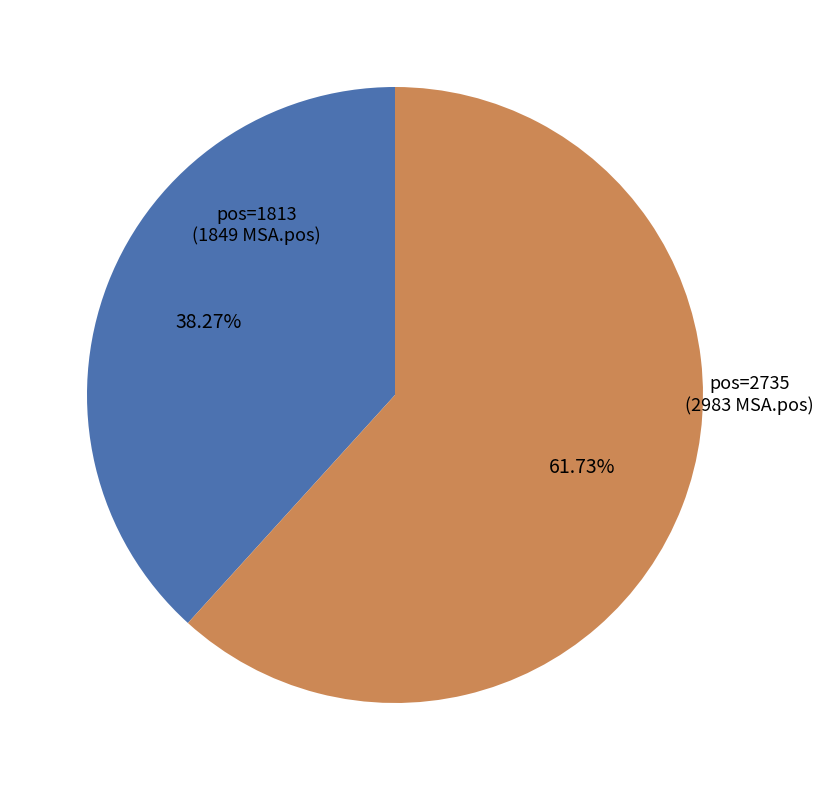

Does any single category account for the majority?

Yes